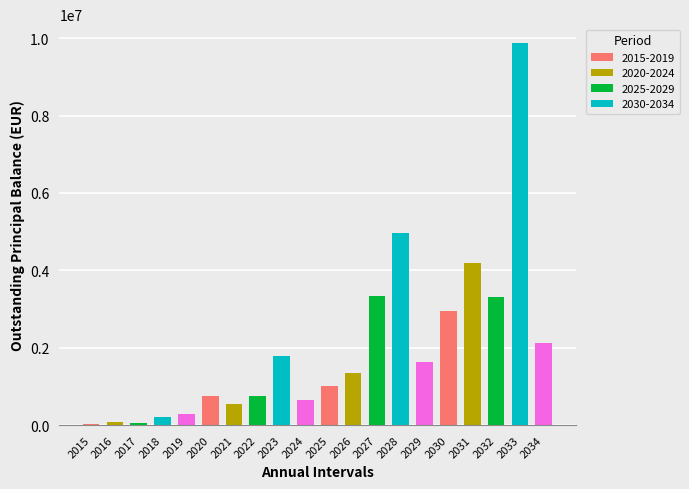

What is the sum of the values at 2026 and 2023?

3120570.0